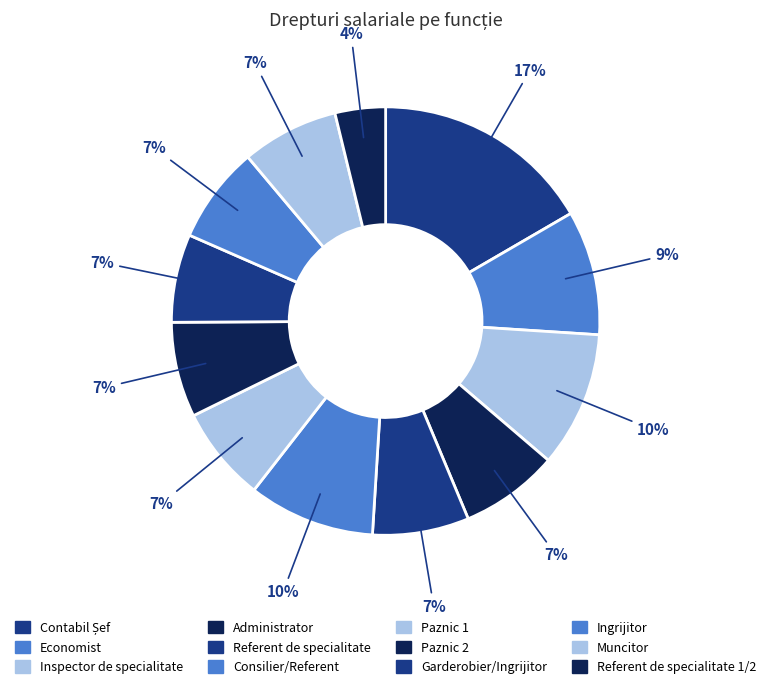

Is Consilier/Referent the majority of the pie?

No